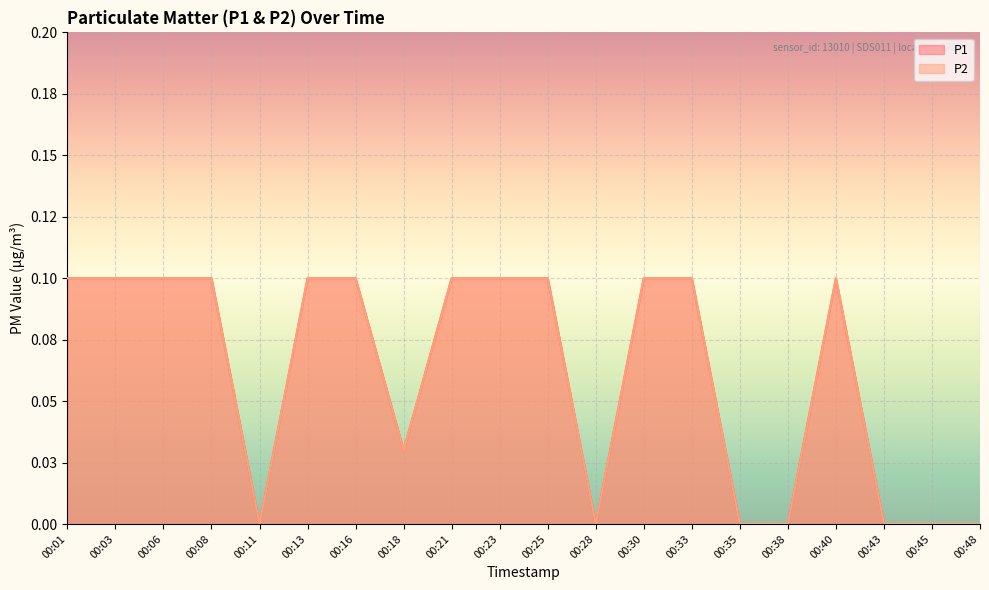

True or false: P2 and P1 cross at least once.

False